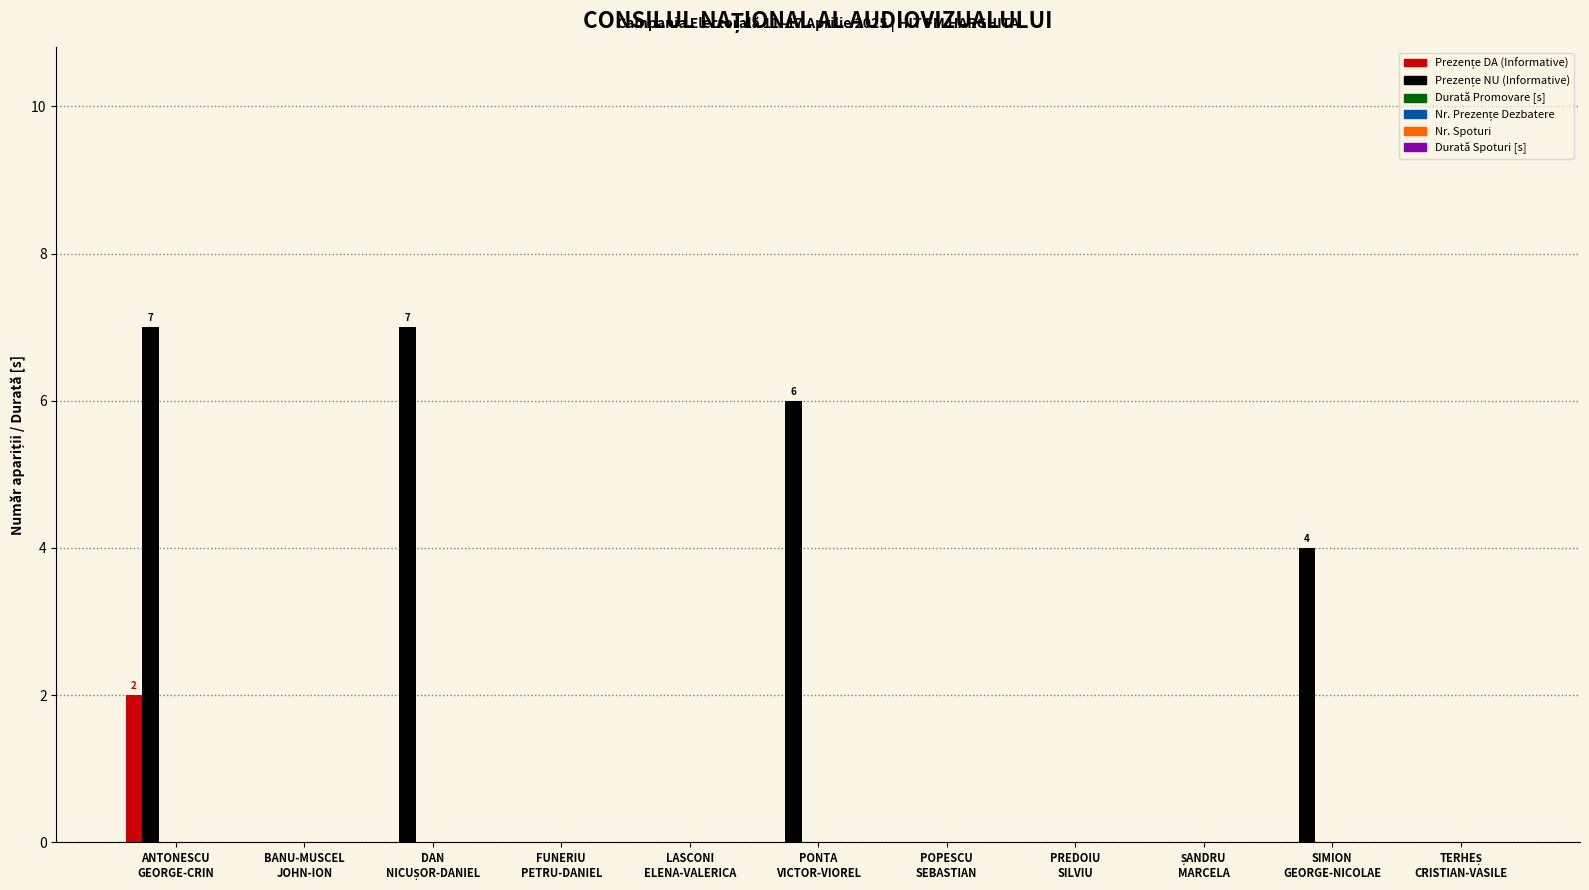

What is the greatest value displayed?

7